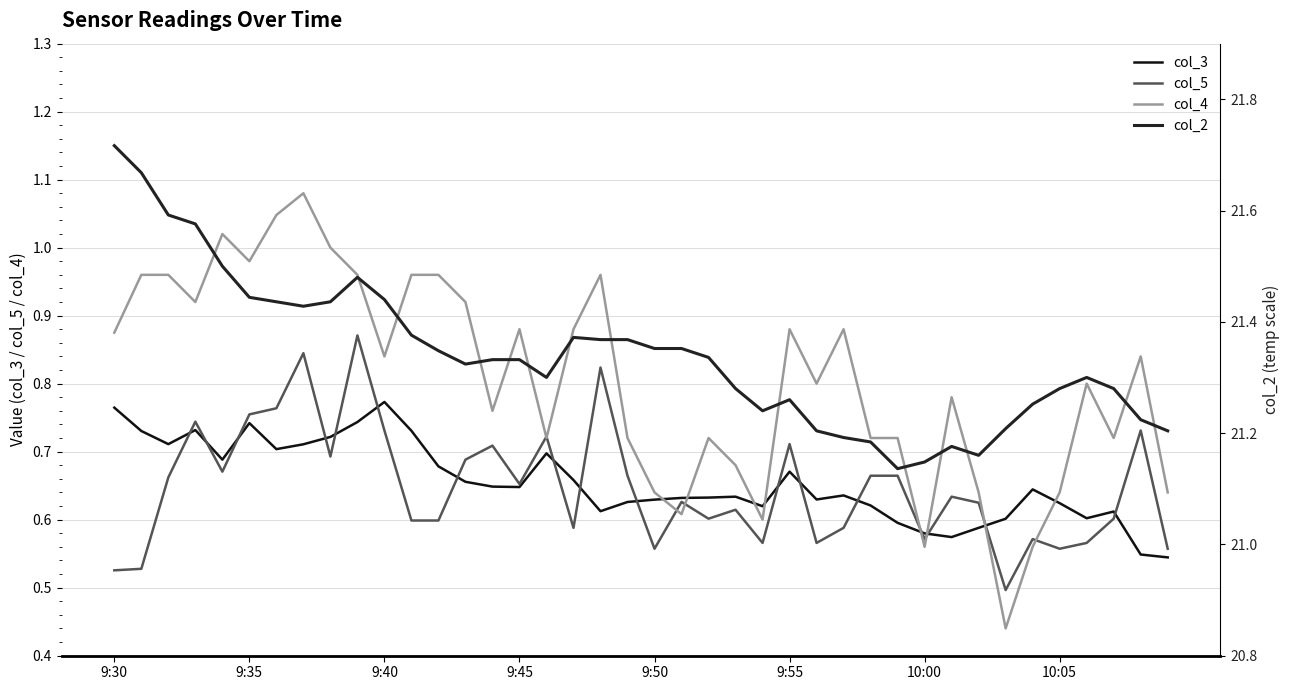

How many times do col_3 and col_4 cross each other?

8